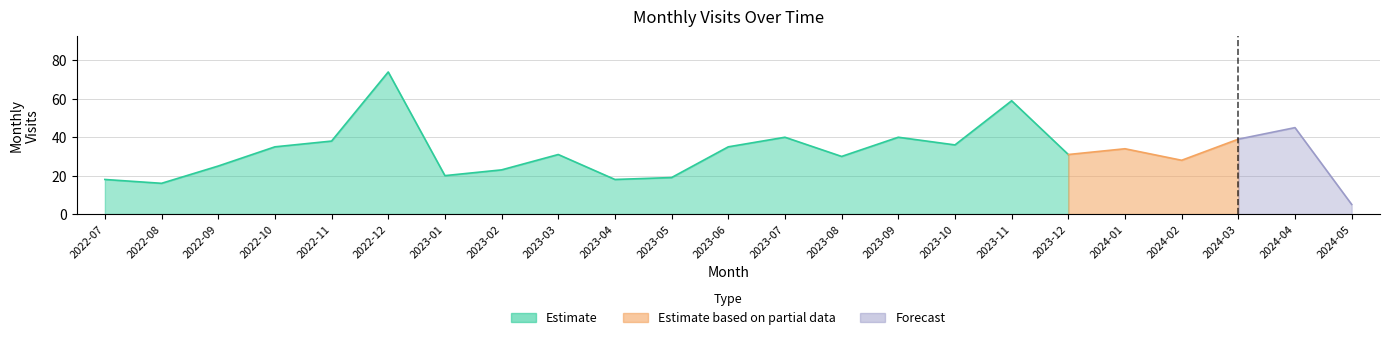

At which category does the data reach its first local peak?

2022-12